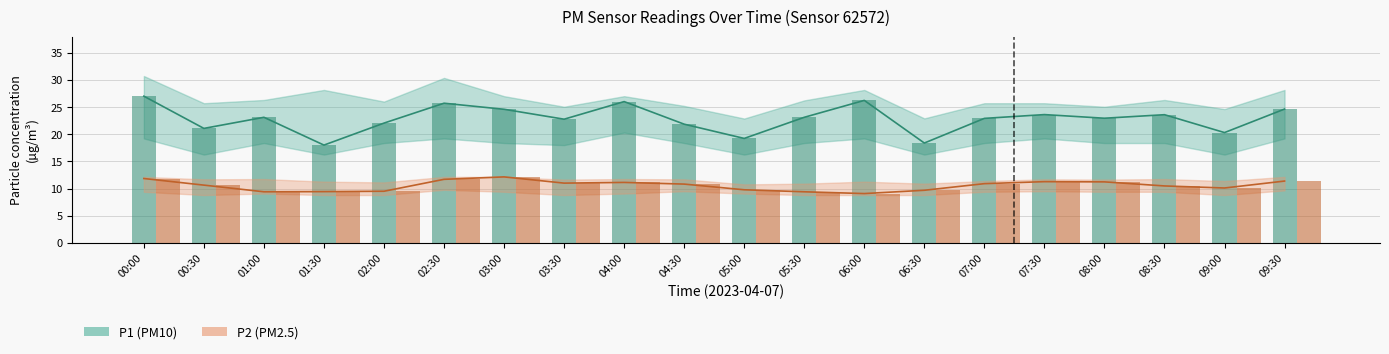

At which label is P1 bars closest to 22?

02:00